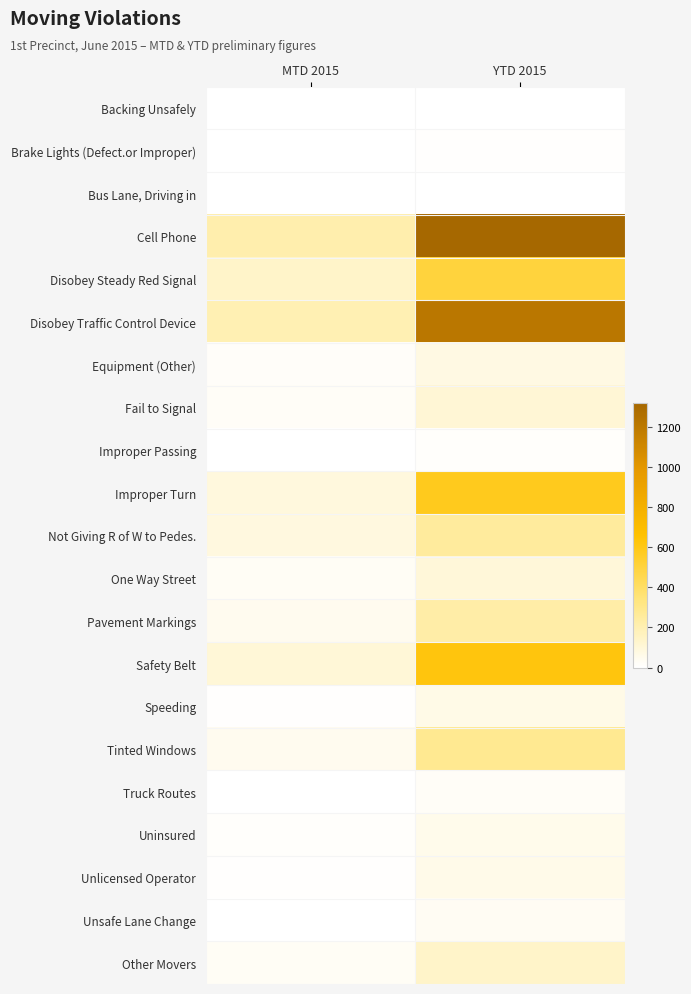

Which series has the largest total across all categories?

Cell Phone